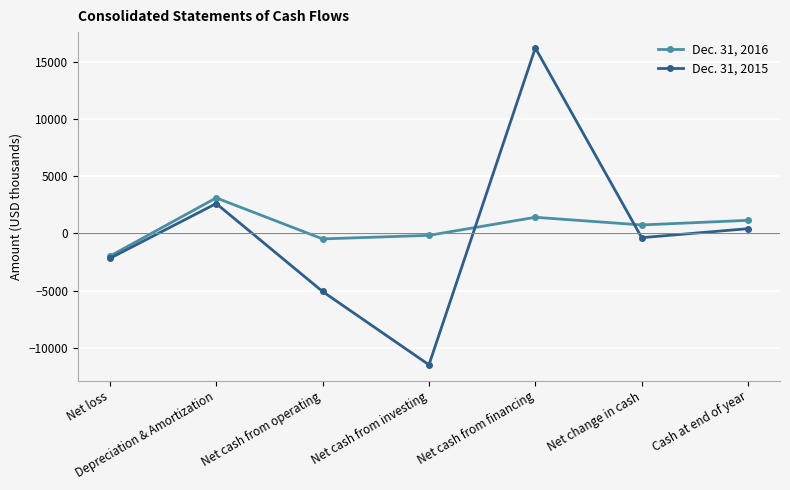

Rank the categories by Dec. 31, 2016 value from highest to lowest.

Depreciation & Amortization, Net cash from financing, Cash at end of year, Net change in cash, Net cash from investing, Net cash from operating, Net loss